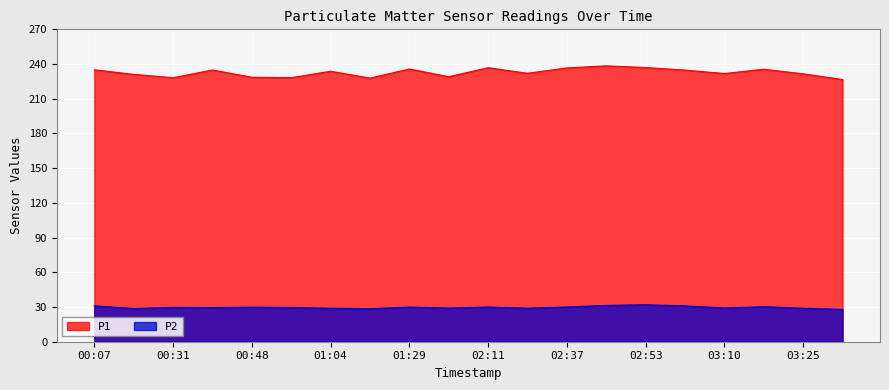

Is it true that P1 equals 226.6 at 03:33?

True